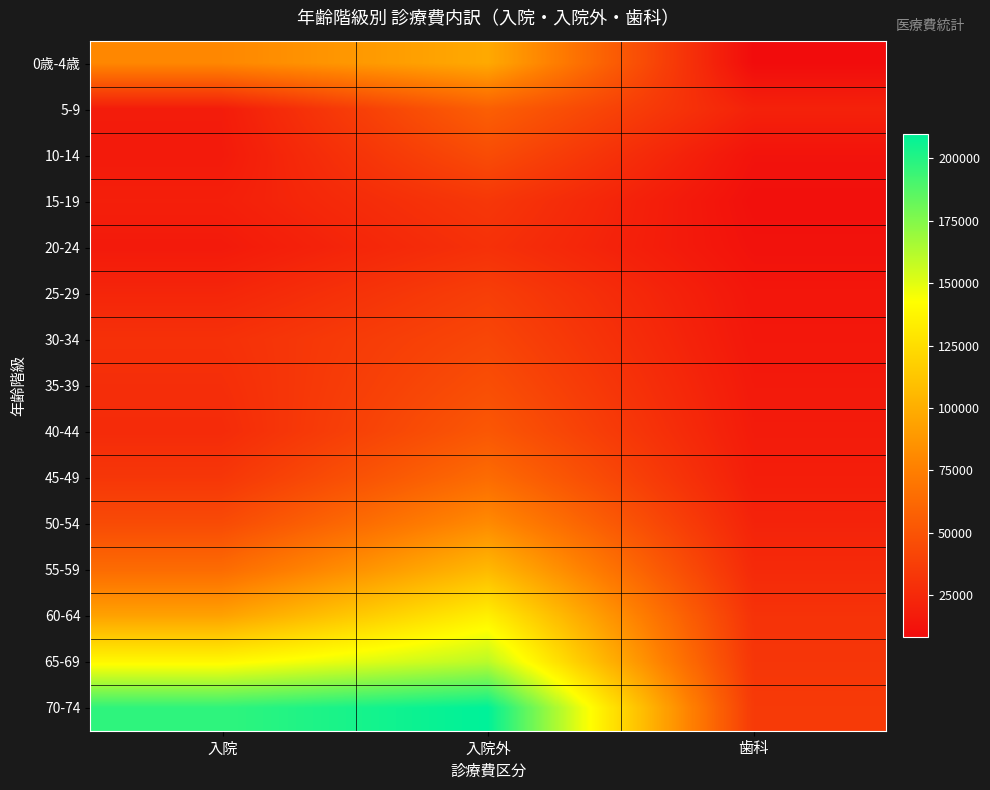

Between 入院 and 入院外, which is larger?

入院外